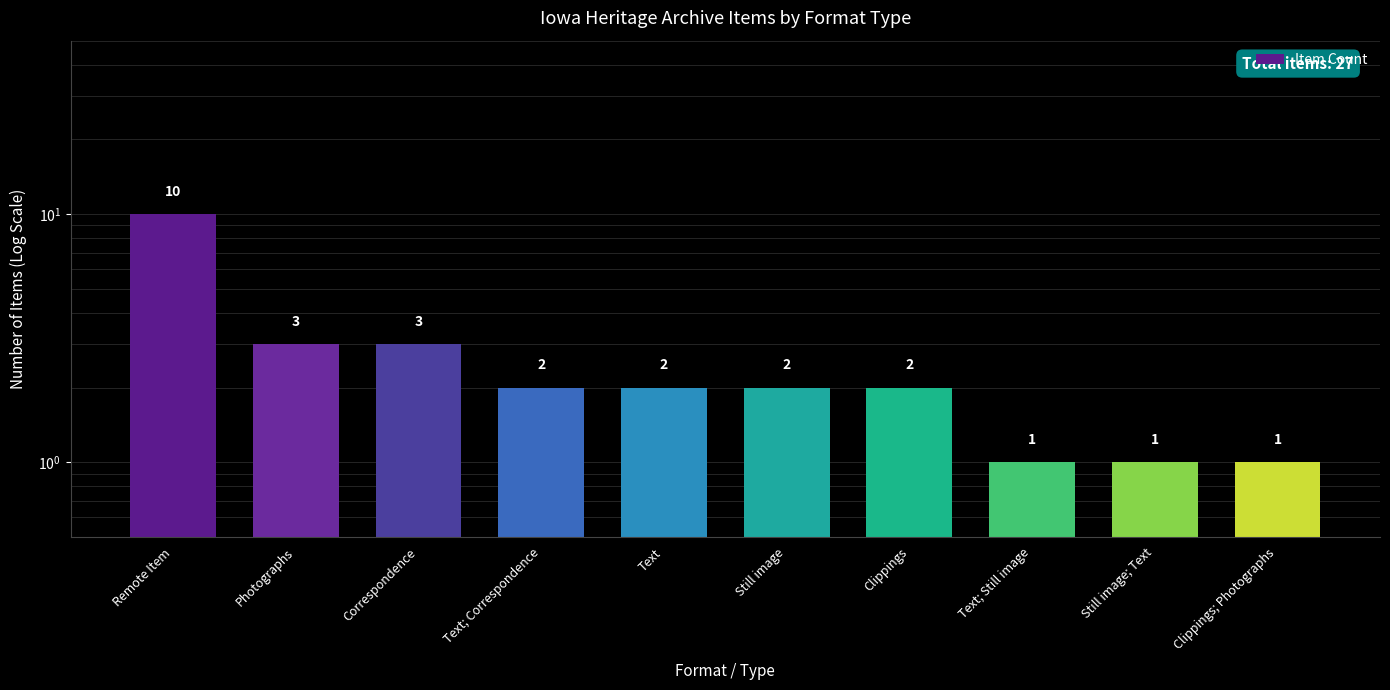

What value does the data have at Photographs?

3